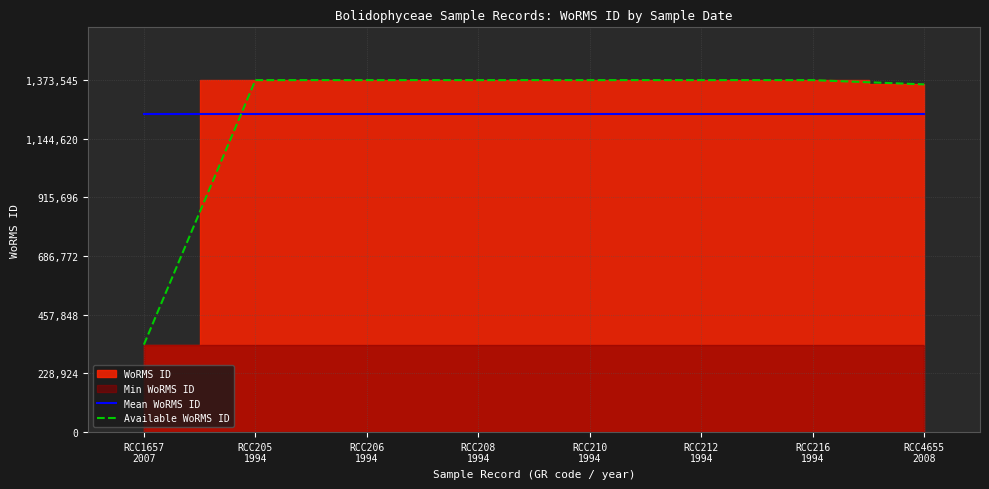

After their last crossing, which series has the higher values: Available WoRMS ID or Mean WoRMS ID?

Available WoRMS ID